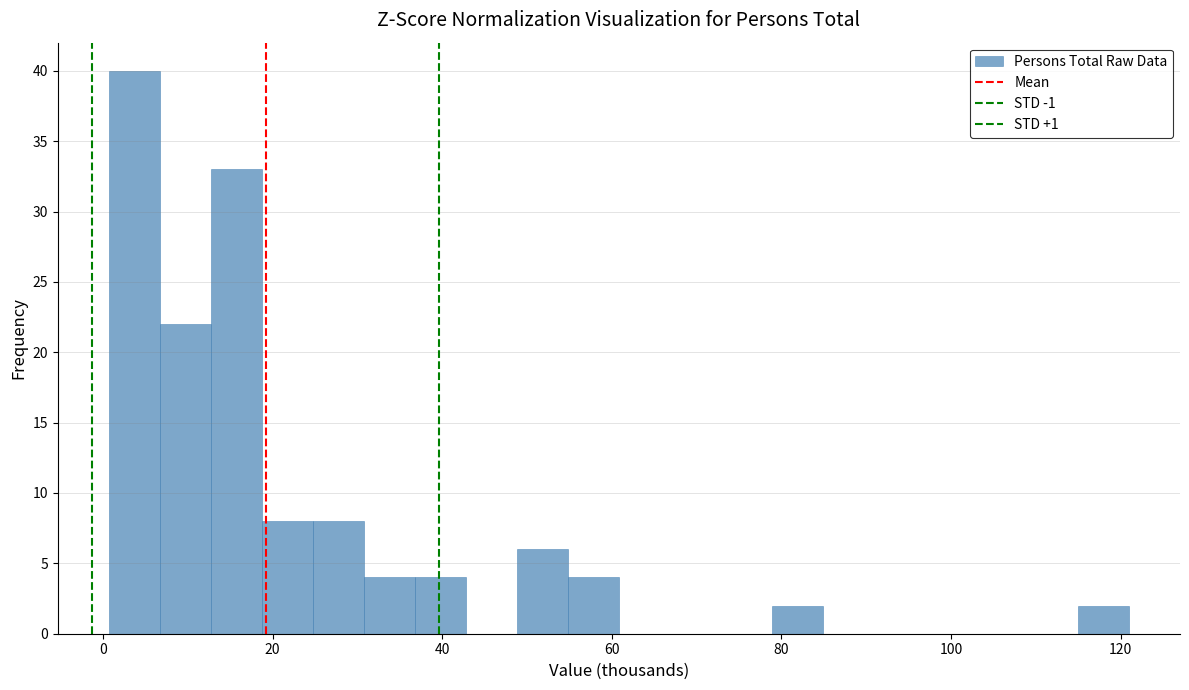

Read against the x-axis, roughly where is the centre of the tallest bar?

4